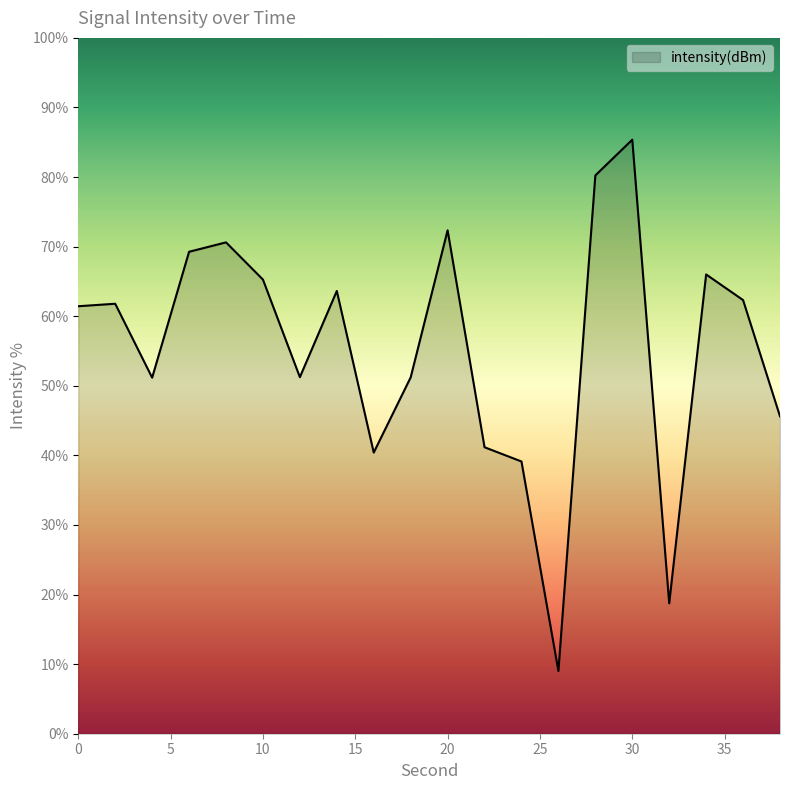

What is the minimum value shown in the chart?

9.0